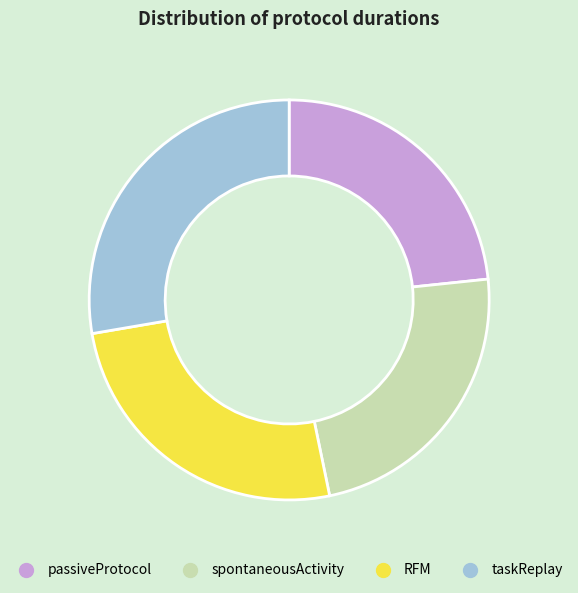

The passiveProtocol slice represents 14% of the pie. True or false?

False